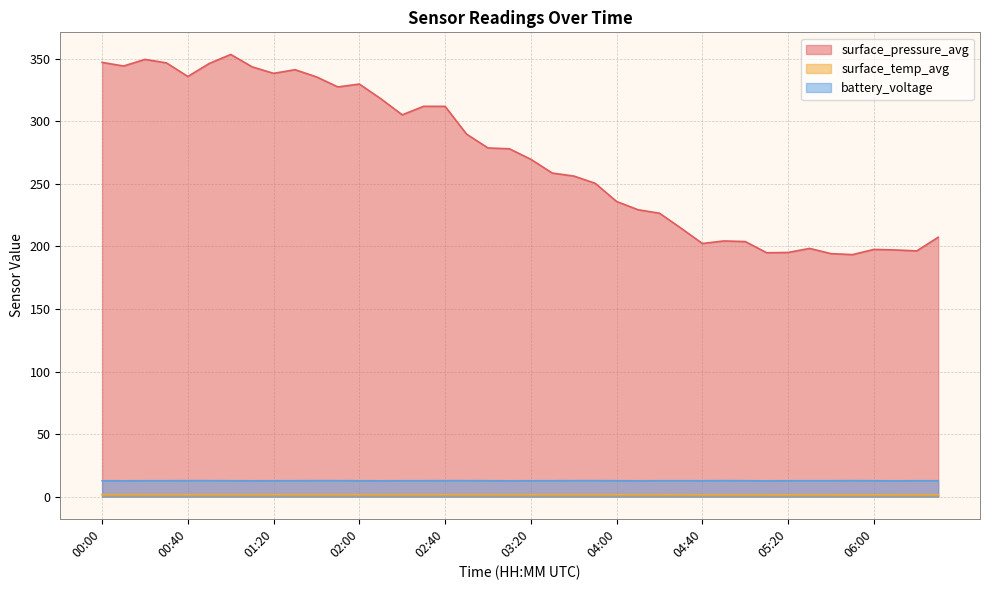

What is the difference between the battery_voltage values at 06:20 and 03:40?

0.1